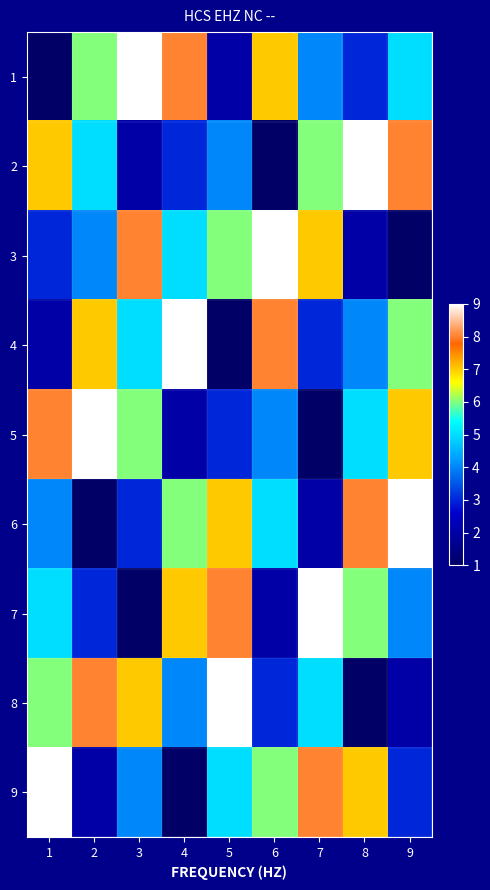

What is the difference between the highest and lowest values at 8?

8